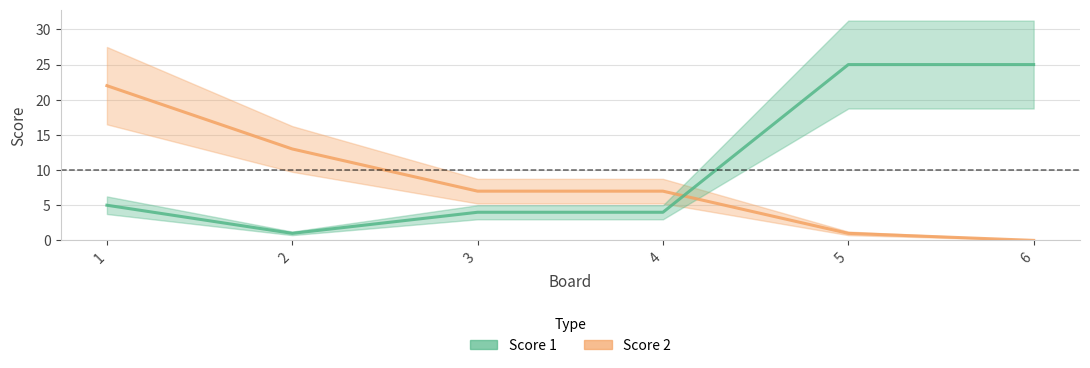

What are all the series names shown in the legend?

Score 2, Score 1